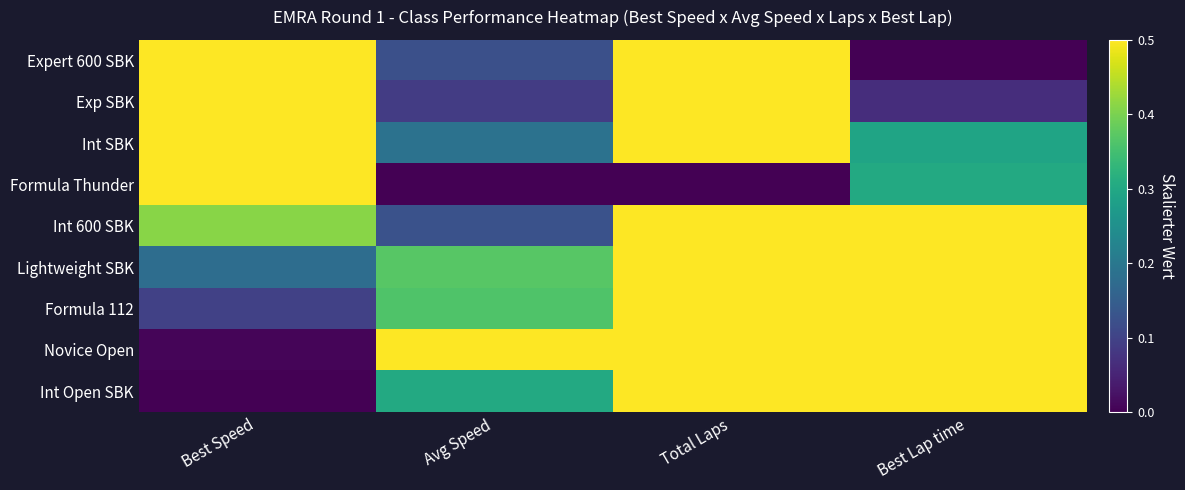

At which category is the sum across all series the highest?

Total Laps